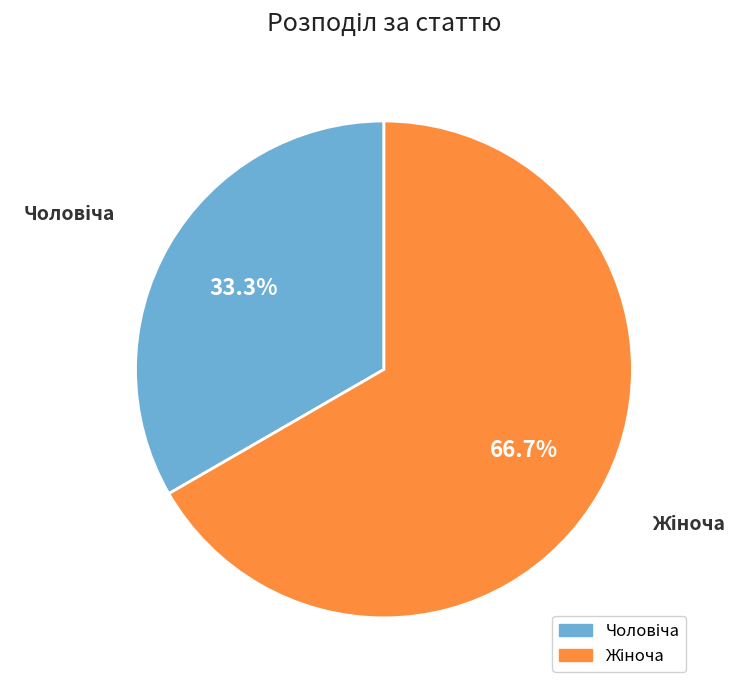

Combined, do Чоловіча and Жіноча account for over 50%?

Yes